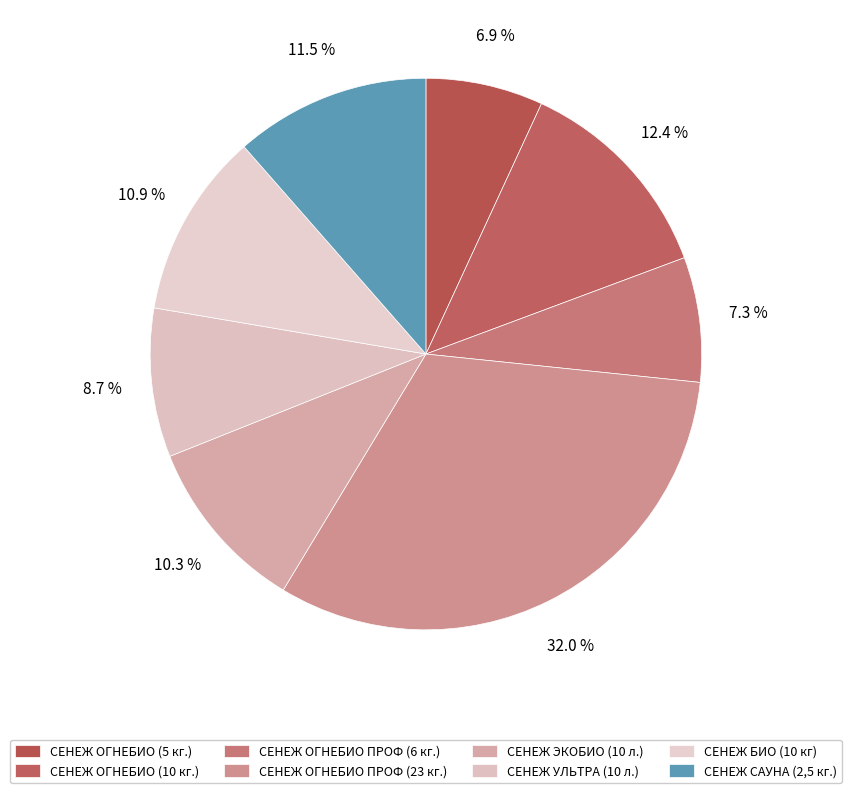

Does any single category account for the majority?

No